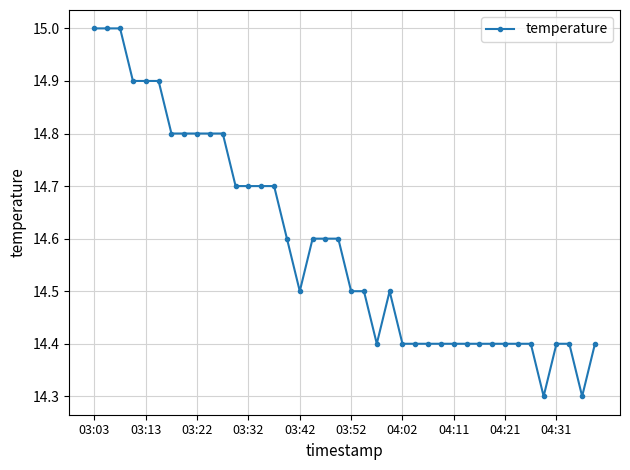

What is the value of the 17th point from the left?

14.5